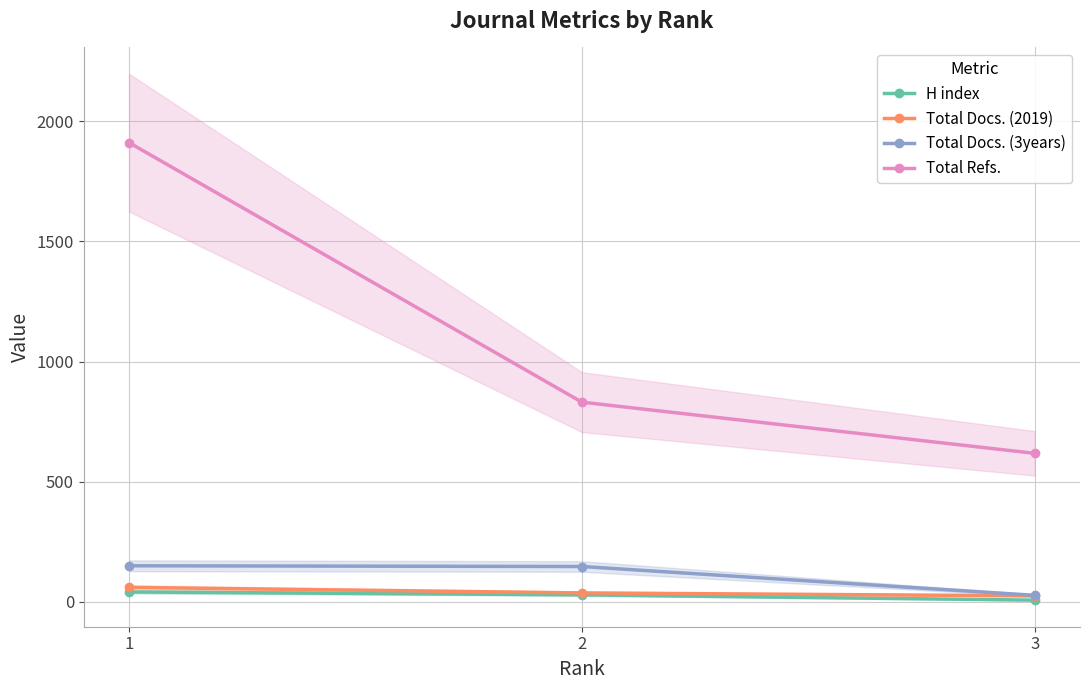

How many lines are shown in the chart?

4